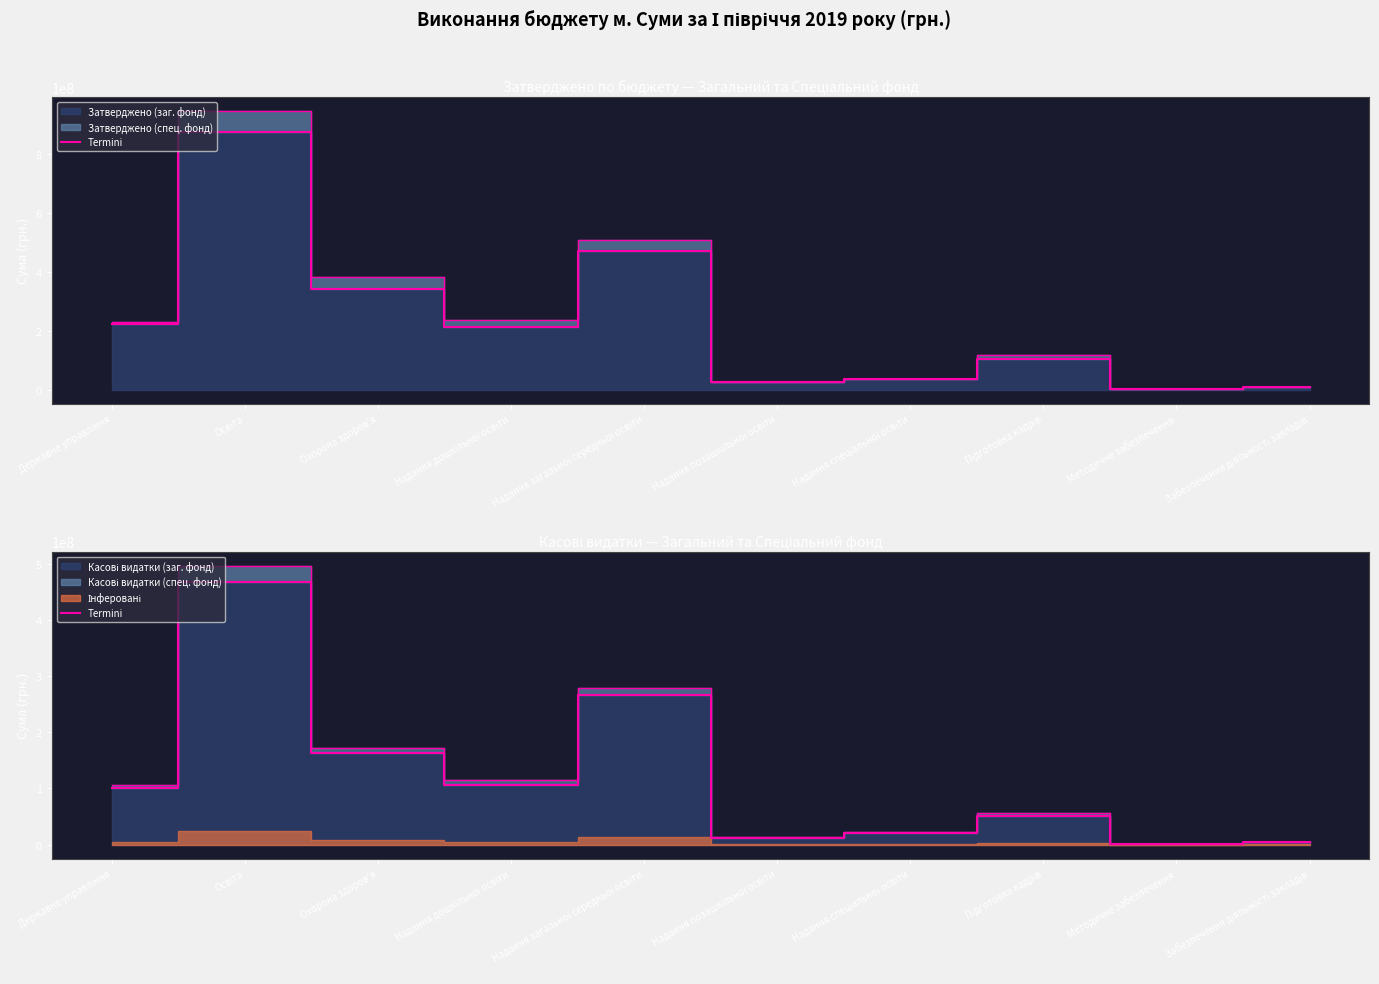

Does the chart display data point markers on the line(s)?

No